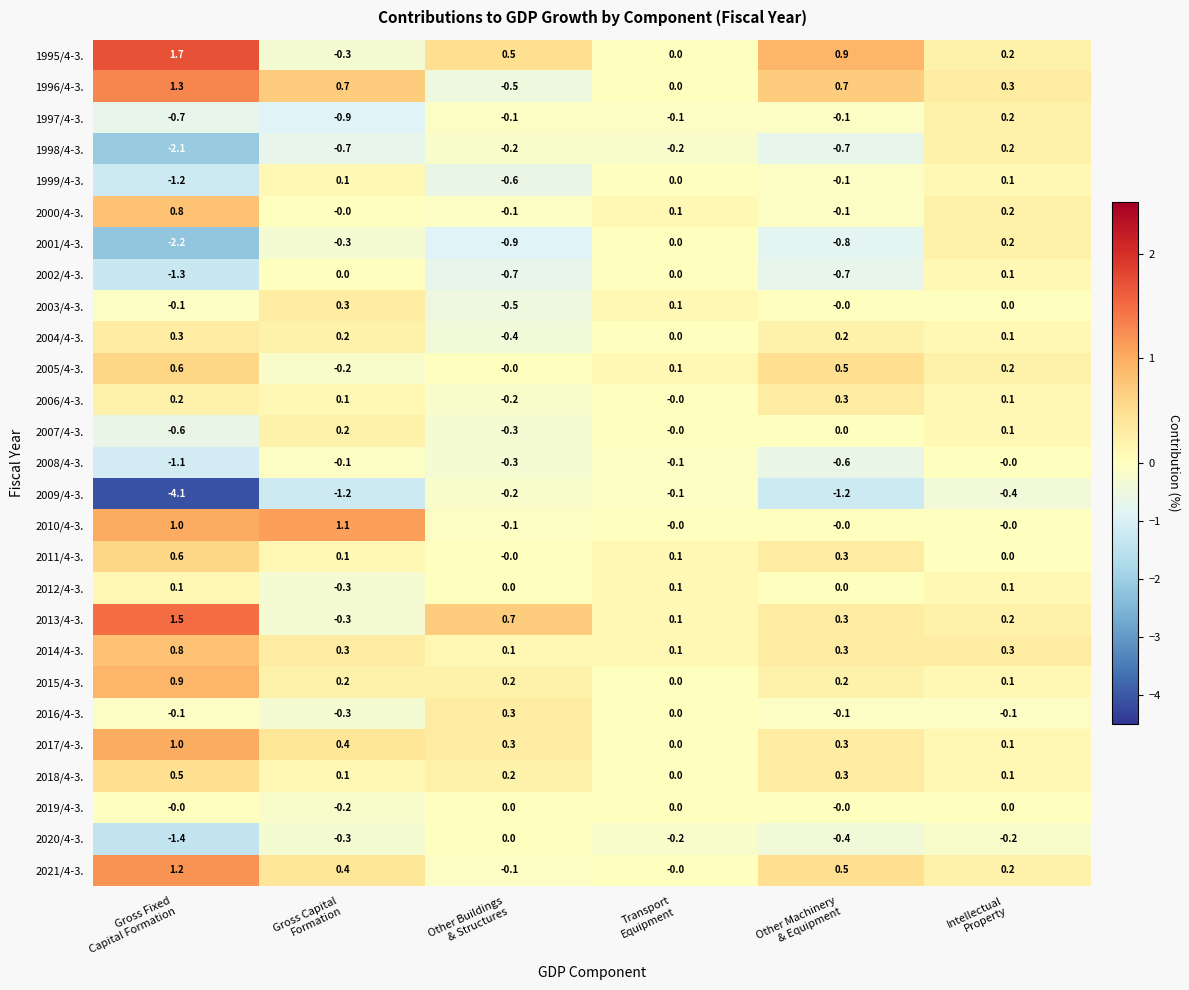

What is the difference between the maximum and minimum values in the 2014/4-3. series?

0.7